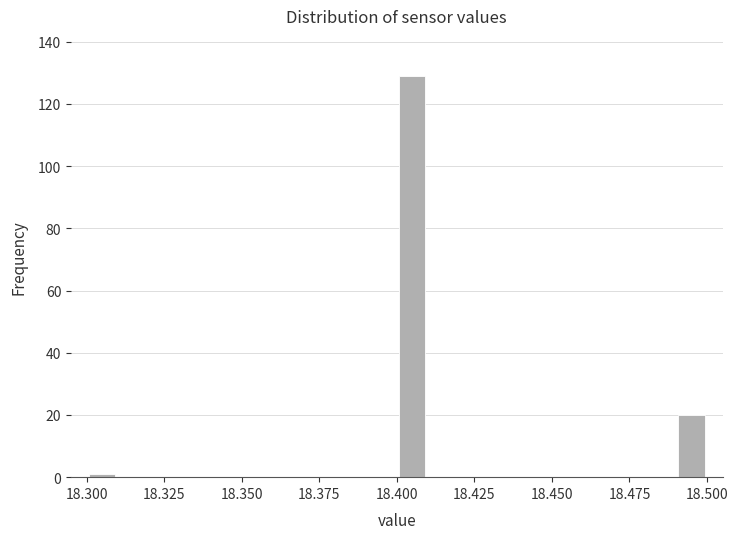

Around what value on the x-axis is the tallest bar? Give the approximate position of its centre, as read against the axis.

18.405